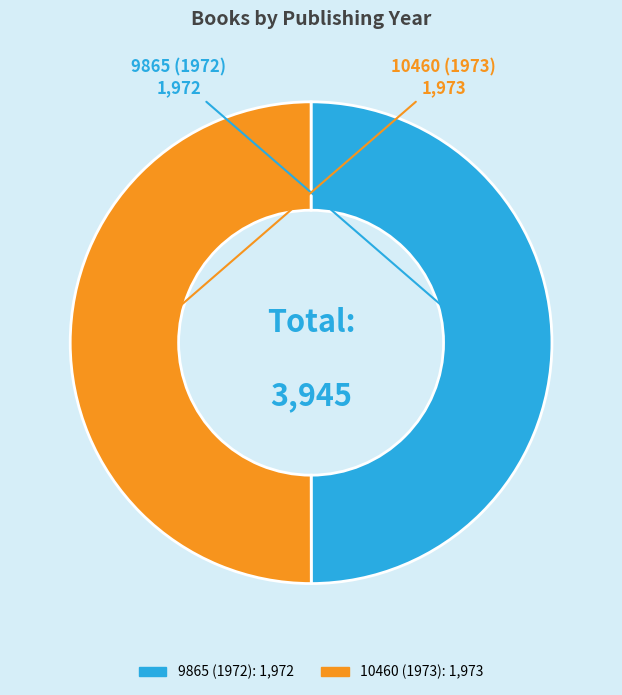

Approximately how many times larger is the value at 10460 (1973) compared to 9865 (1972)?

1.0